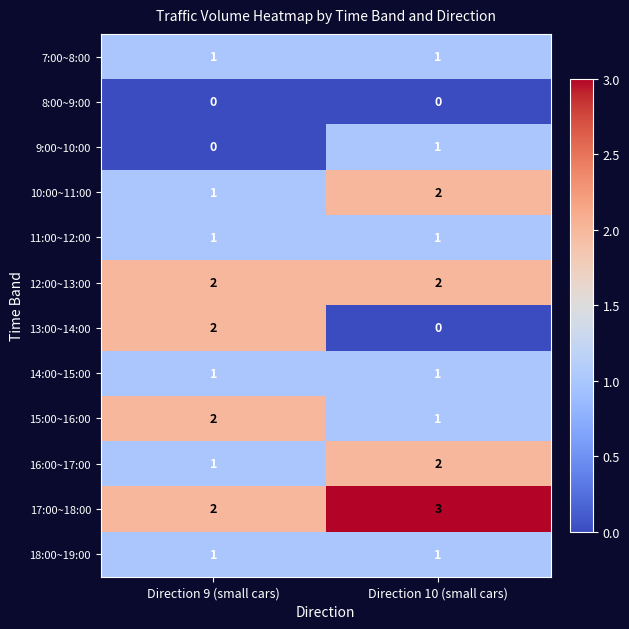

Reading left to right, what are all the values shown in this chart?

7:00~8:00: Direction 9 (small cars)=1	Direction 10 (small cars)=1
8:00~9:00: Direction 9 (small cars)=0	Direction 10 (small cars)=0
9:00~10:00: Direction 9 (small cars)=0	Direction 10 (small cars)=1
10:00~11:00: Direction 9 (small cars)=1	Direction 10 (small cars)=2
11:00~12:00: Direction 9 (small cars)=1	Direction 10 (small cars)=1
12:00~13:00: Direction 9 (small cars)=2	Direction 10 (small cars)=2
13:00~14:00: Direction 9 (small cars)=2	Direction 10 (small cars)=0
14:00~15:00: Direction 9 (small cars)=1	Direction 10 (small cars)=1
15:00~16:00: Direction 9 (small cars)=2	Direction 10 (small cars)=1
16:00~17:00: Direction 9 (small cars)=1	Direction 10 (small cars)=2
17:00~18:00: Direction 9 (small cars)=2	Direction 10 (small cars)=3
18:00~19:00: Direction 9 (small cars)=1	Direction 10 (small cars)=1